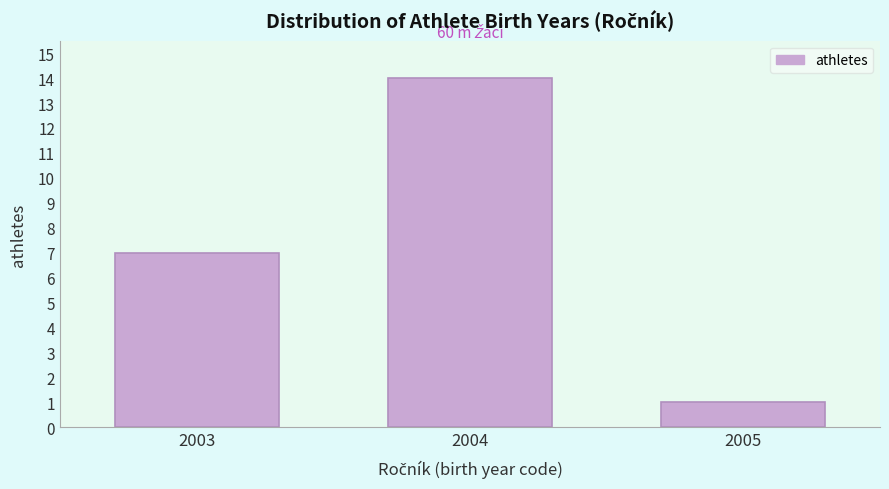

Reading left to right, transcribe all the data shown in this chart.

2003=7	2004=14	2005=1